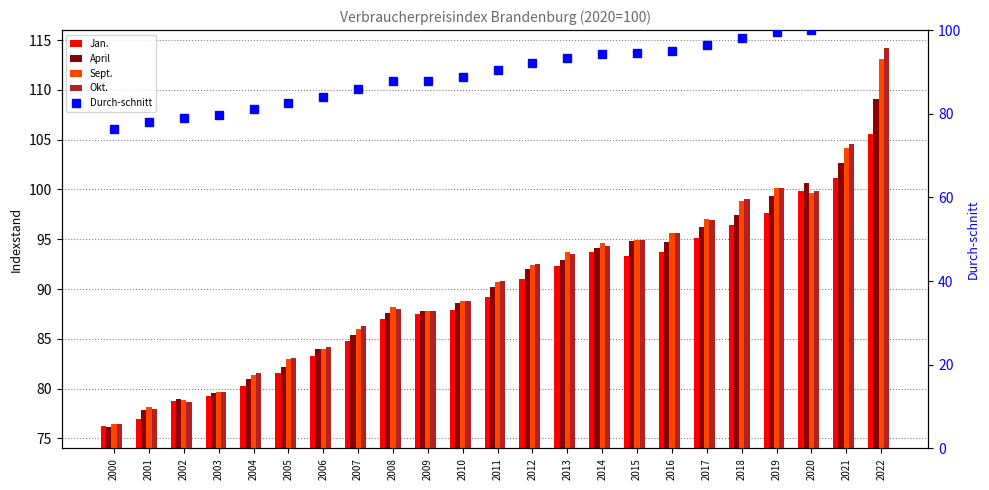

How many data points does each series have?

23